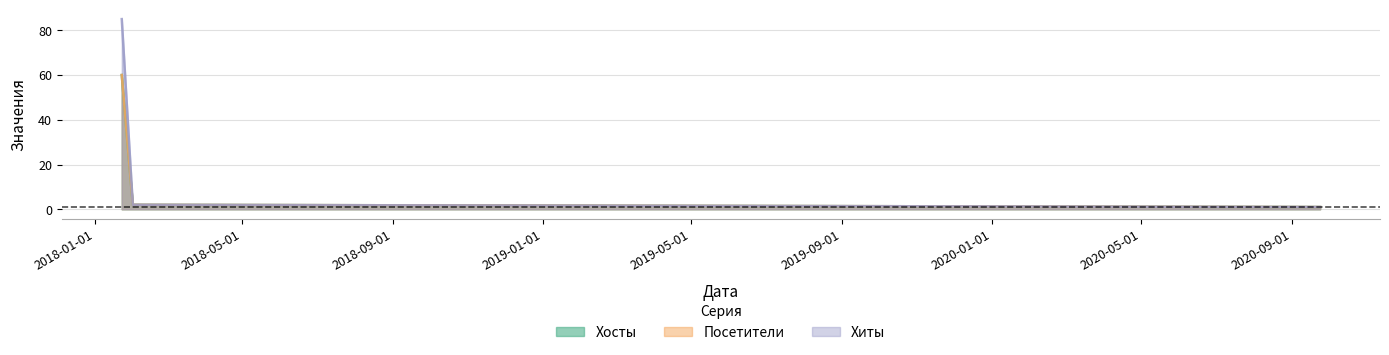

How many values in the Хосты series are below 2?

1